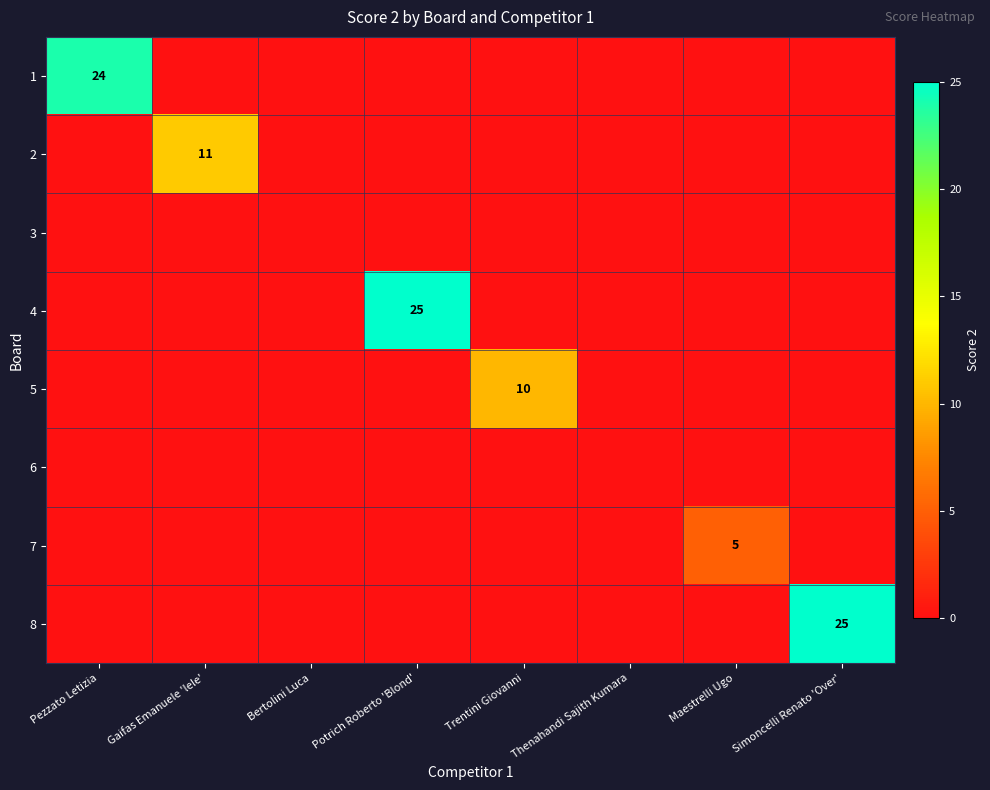

How many positive values does the 8 series have?

1